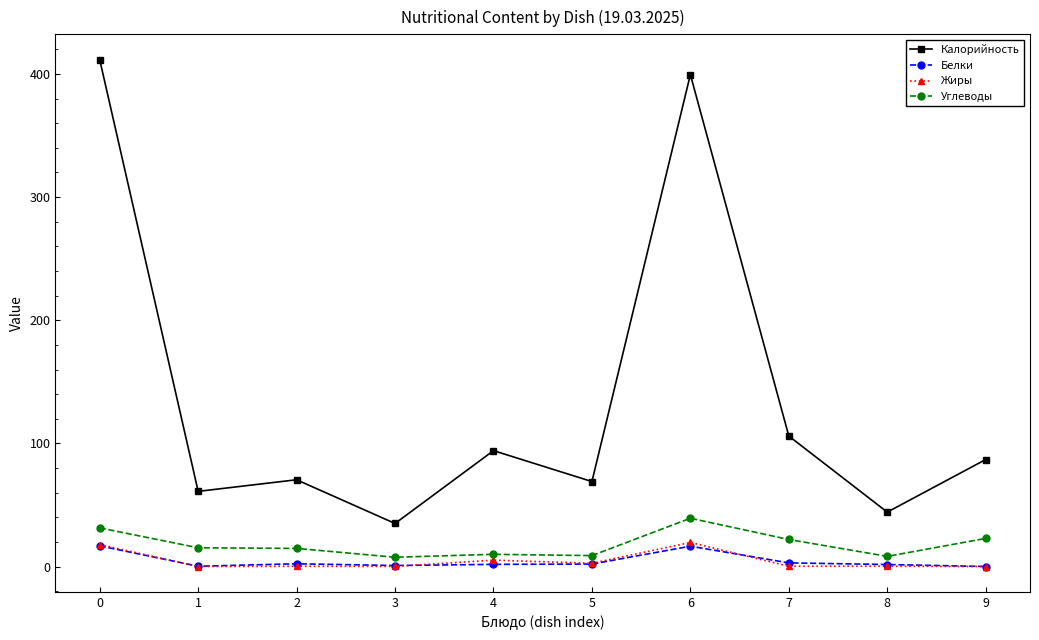

True or false: Калорийность and Жиры intersect in this chart.

False